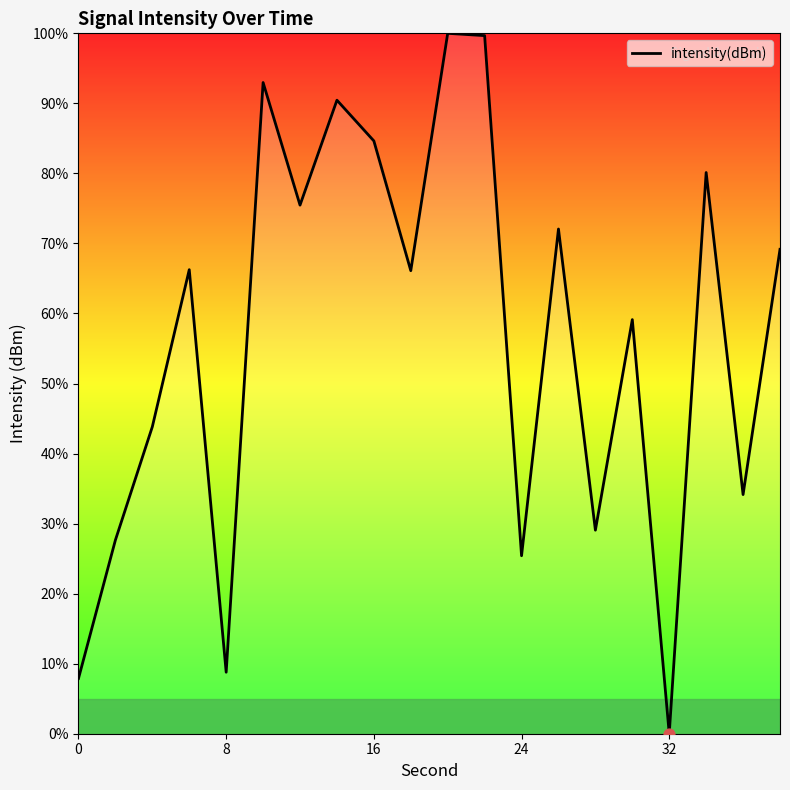

What is the difference between the maximum and minimum values?

100.0